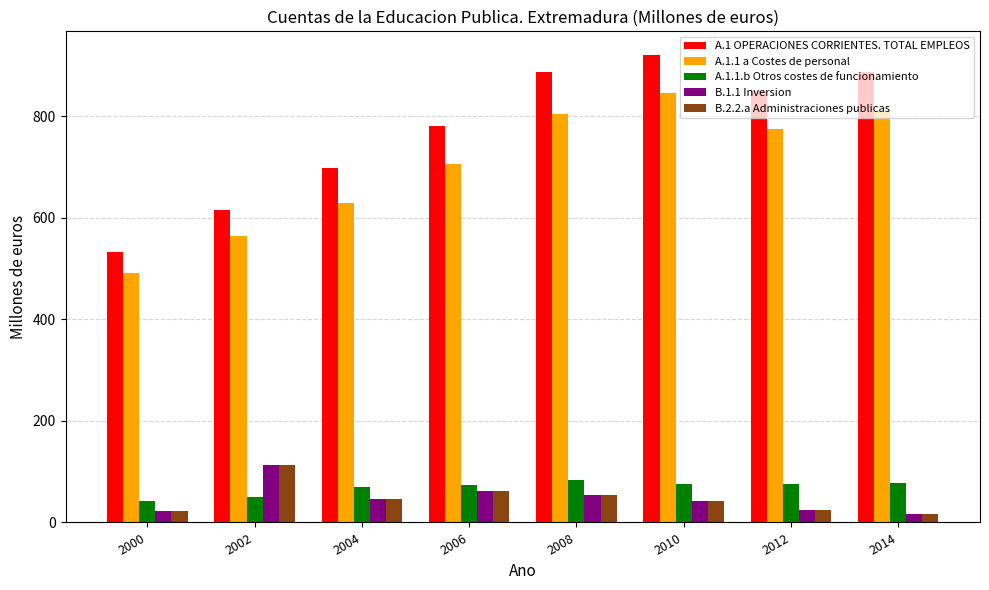

Which series has the widest spread of values?

A.1 OPERACIONES CORRIENTES. TOTAL EMPLEOS